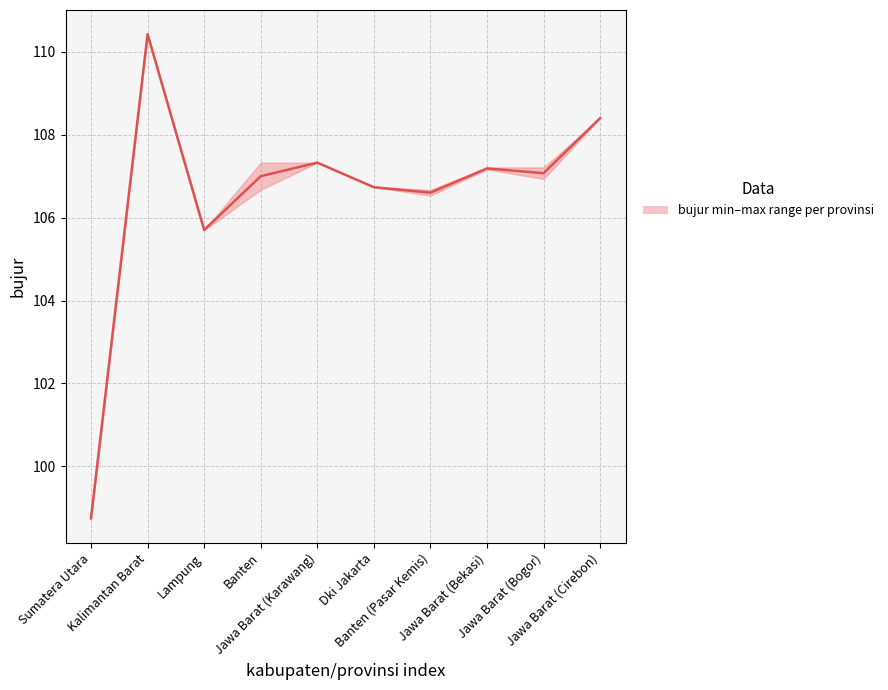

Which category has the highest value across all series?

Kalimantan Barat